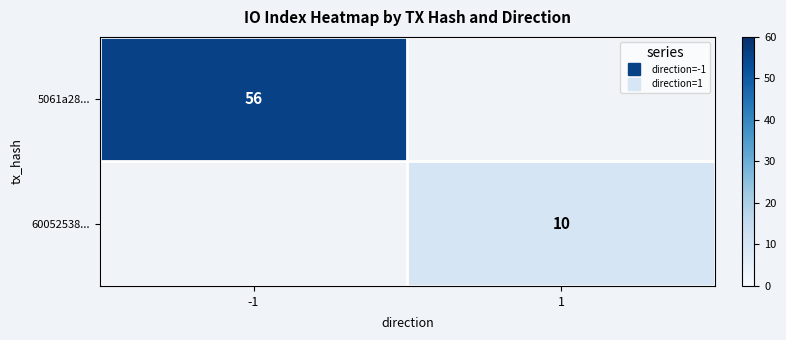

What is the greatest value displayed?

56.0